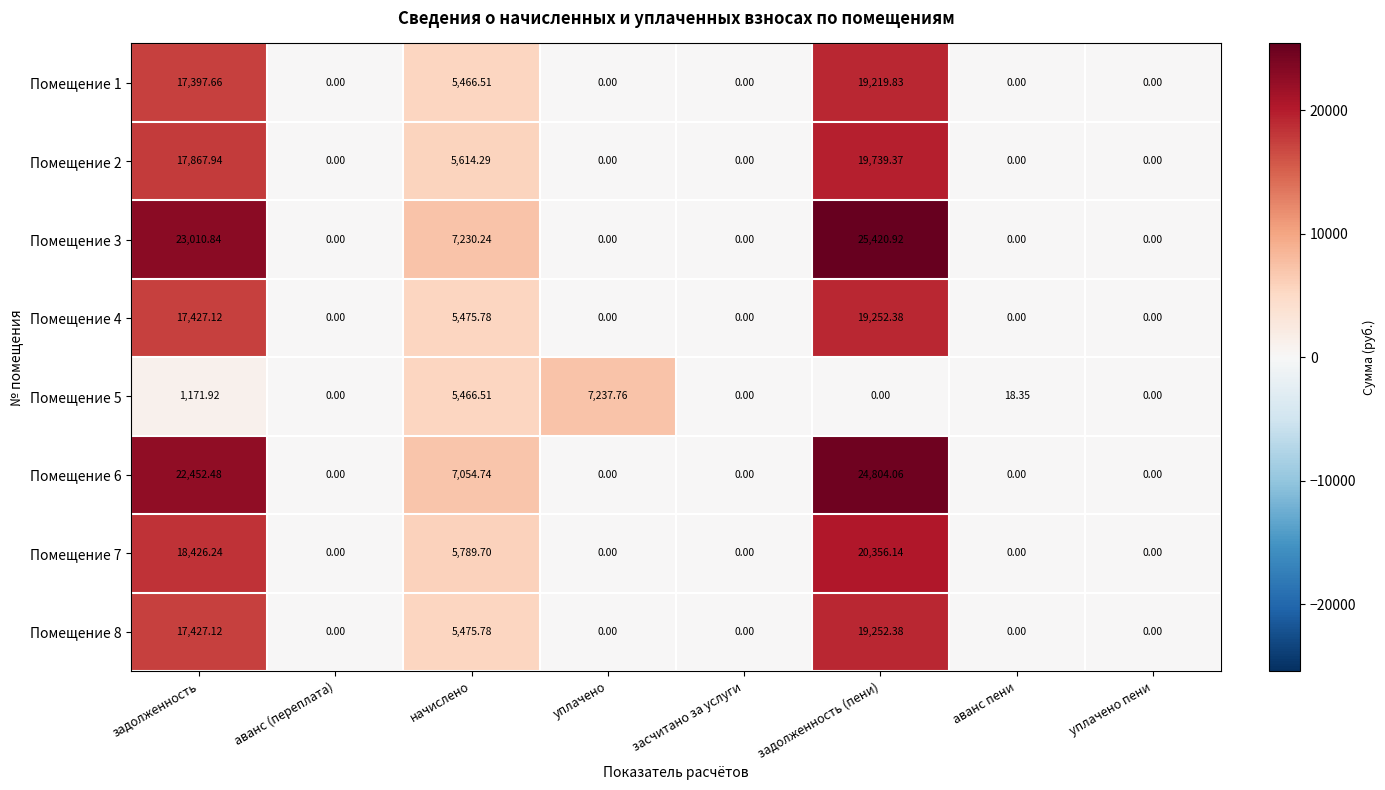

Is the value of Помещение 3 at уплачено пени greater than the value of Помещение 8 at начислено?

No